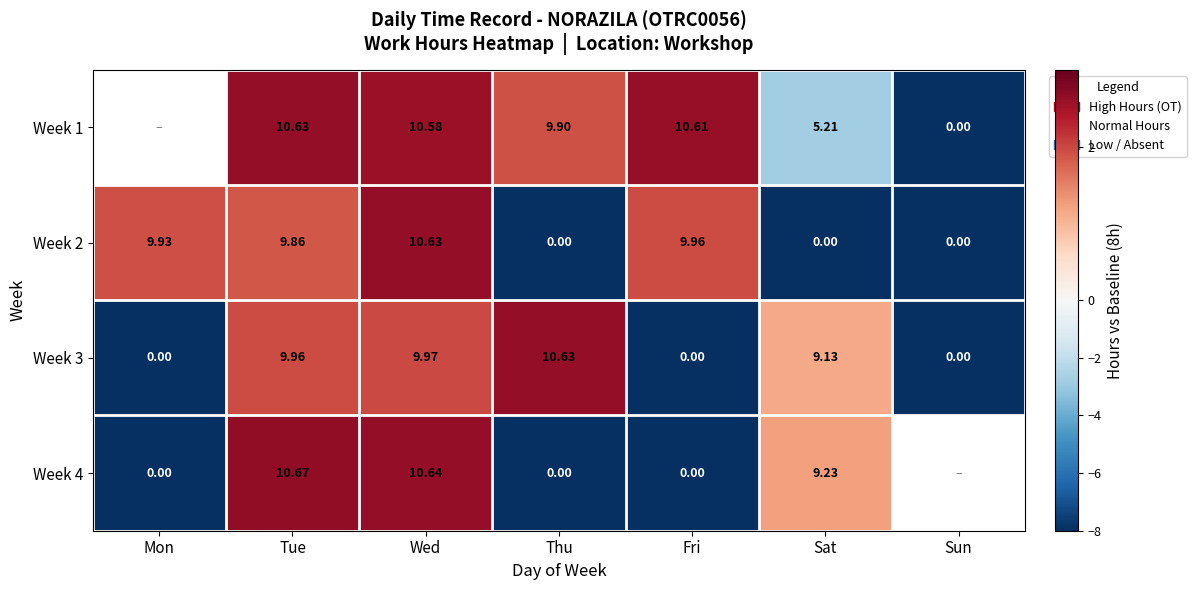

How many data points does each series have?

7